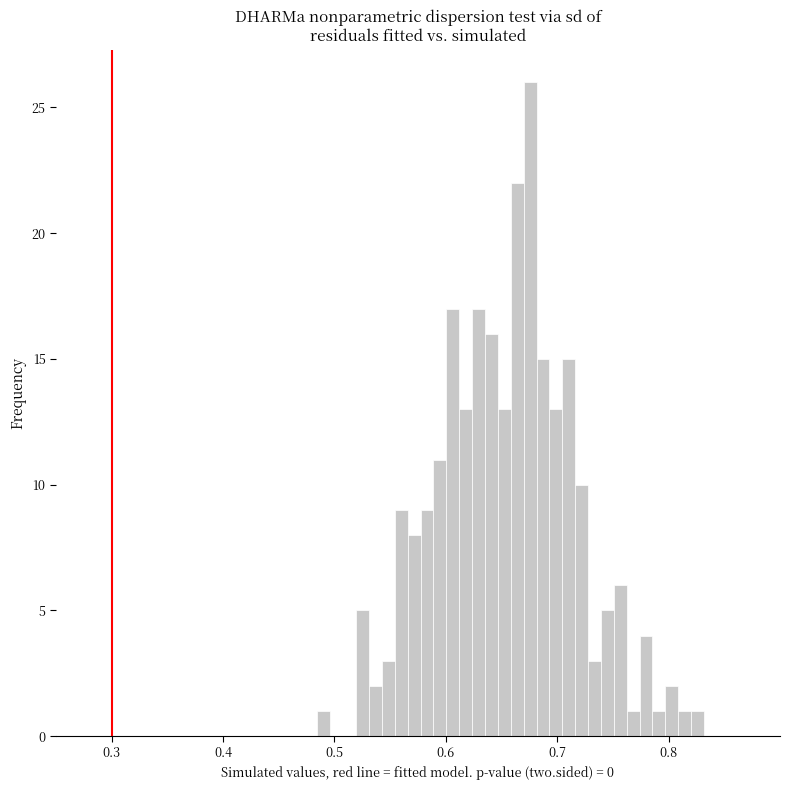

Around what value on the x-axis is the tallest bar? Give the approximate position of its centre, as read against the axis.

0.68